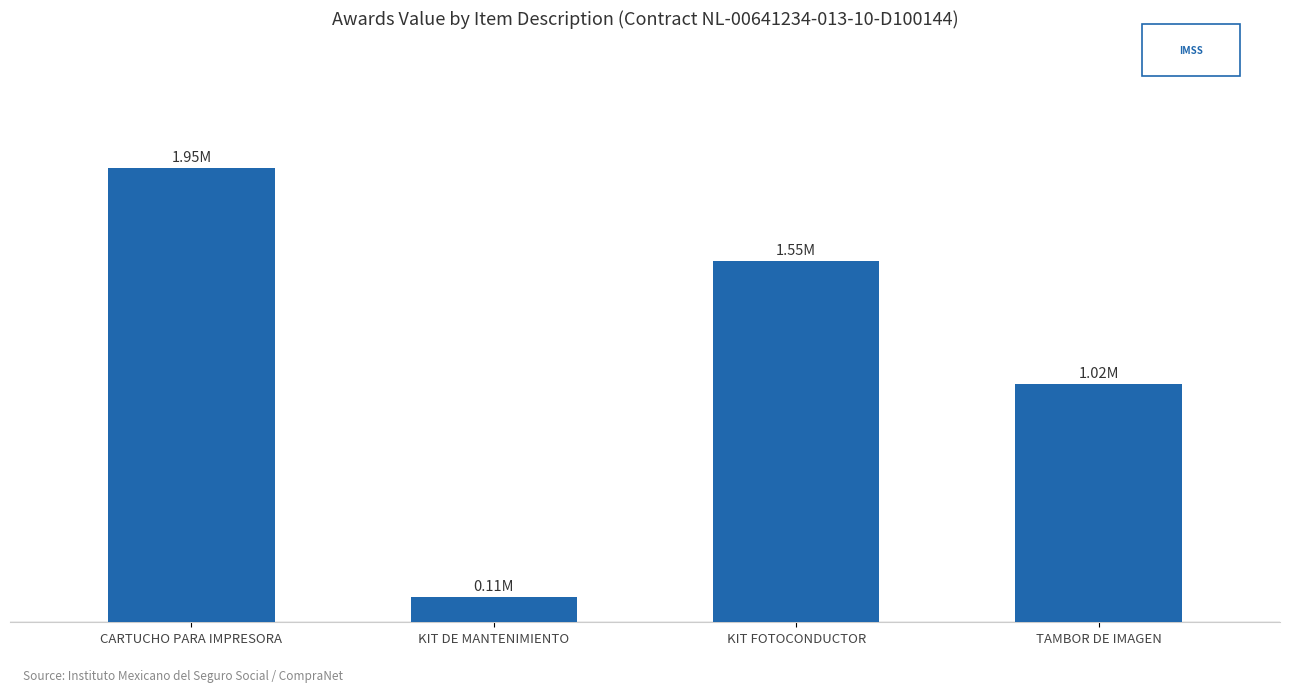

Reading left to right, what are all the values shown in this chart?

1947686.4	108576.0	1549017.6	1021496.0